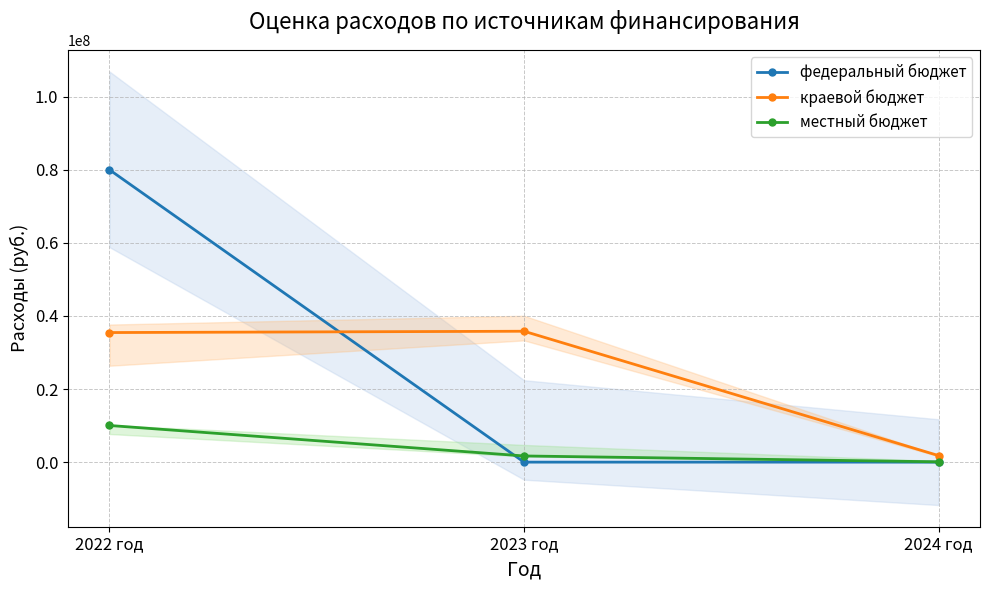

What is the label of the 2nd point from the left?

2023 год